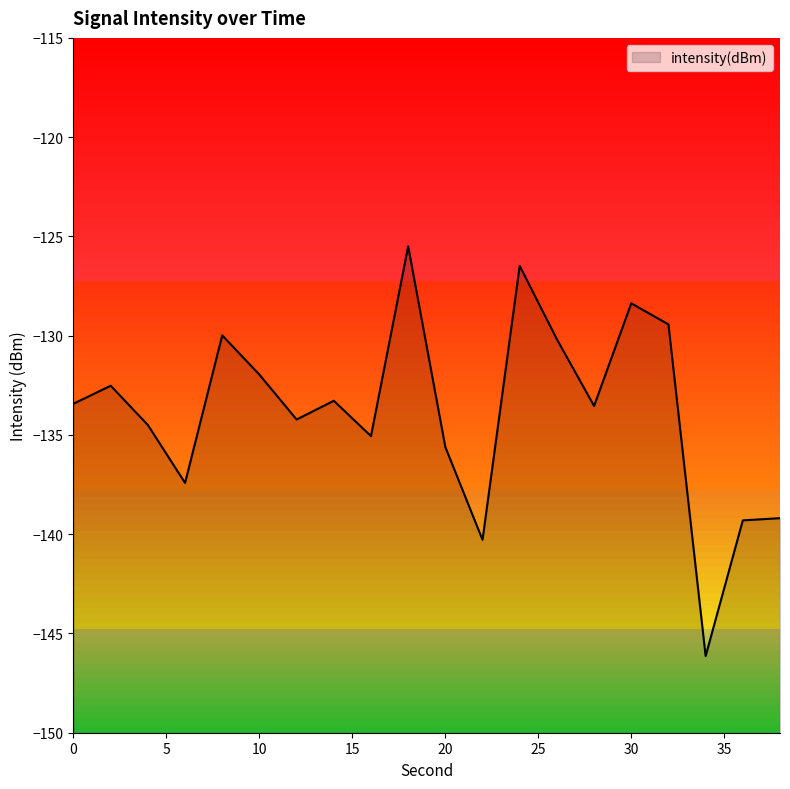

What is the maximum value shown in the chart?

-125.5